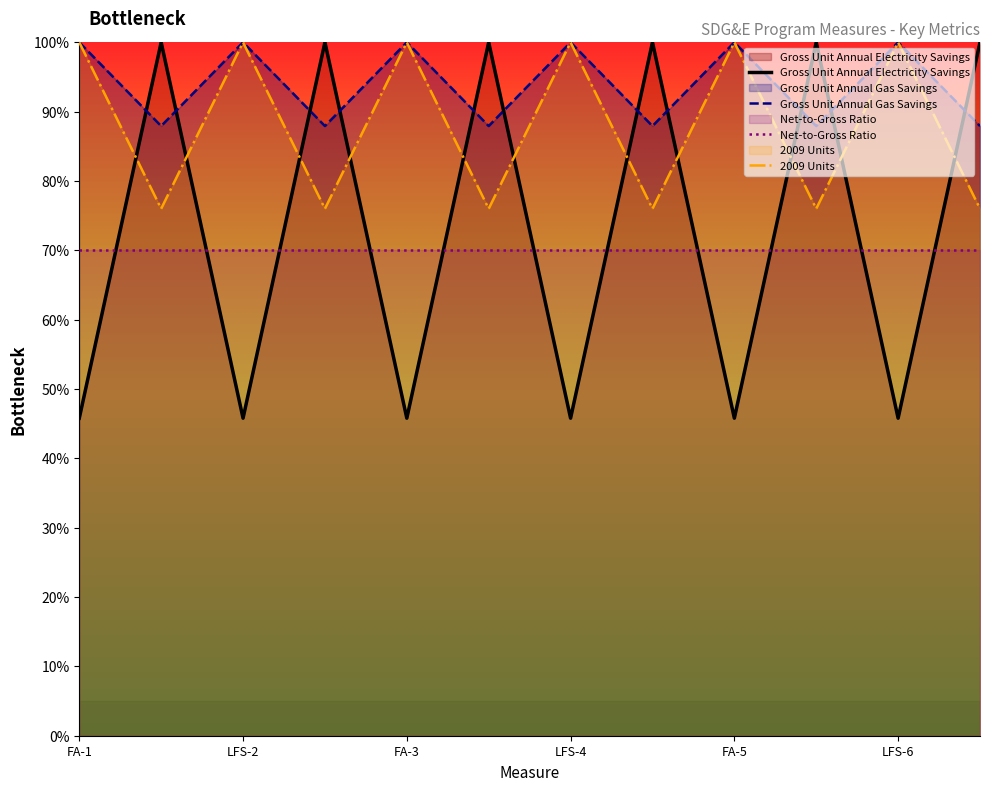

How many intersections are there between Gross Unit Annual Electricity Savings and Gross Unit Annual Gas Savings?

11